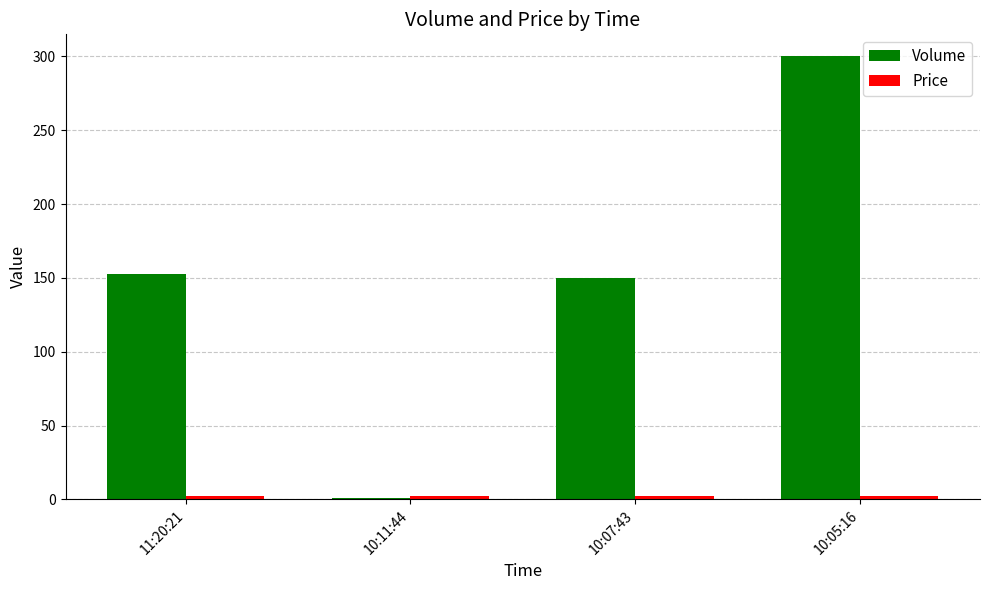

The Volume series shows 1.0 at 10:11:44. True or false?

True